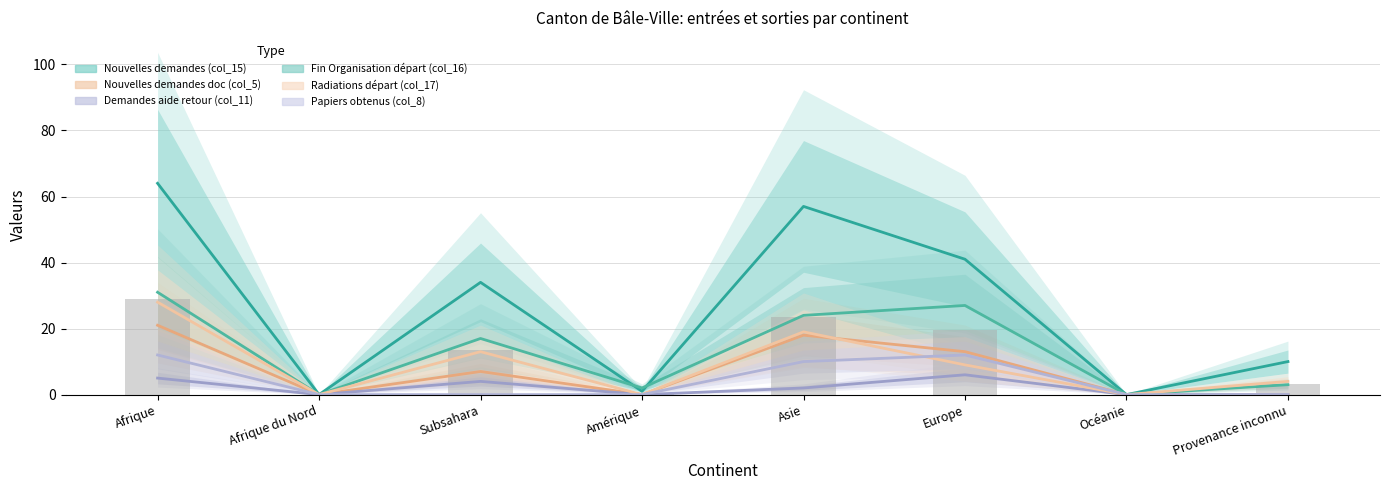

Where is Fin Organisation départ (col_16) nearest to the value 15?

Subsahara